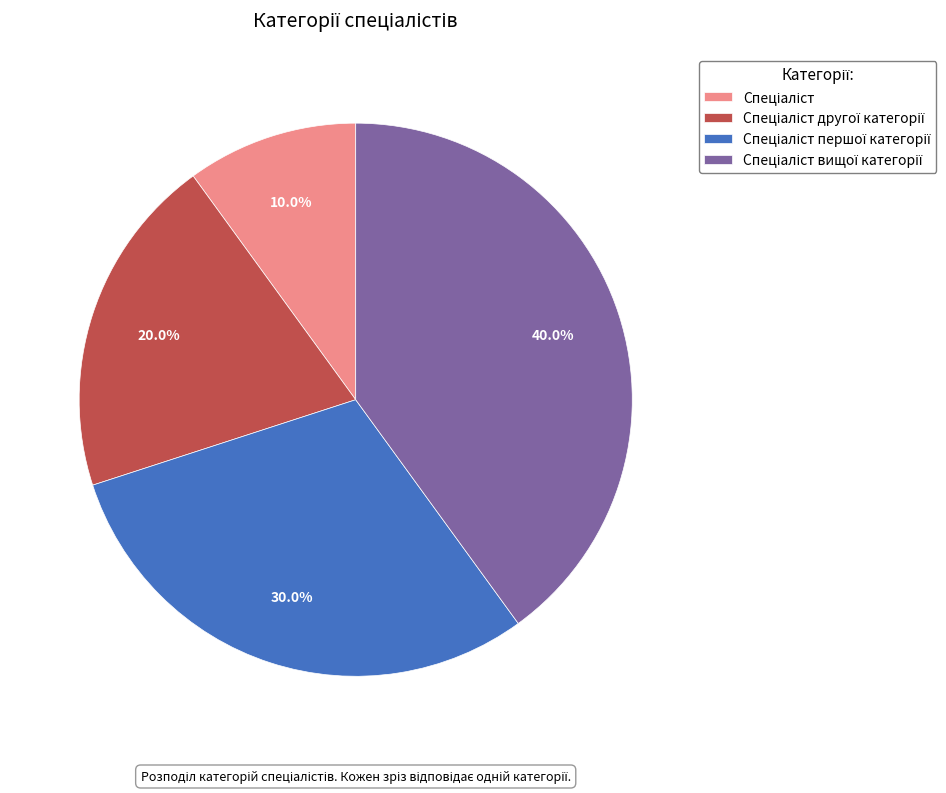

Is there a majority slice in this chart?

No